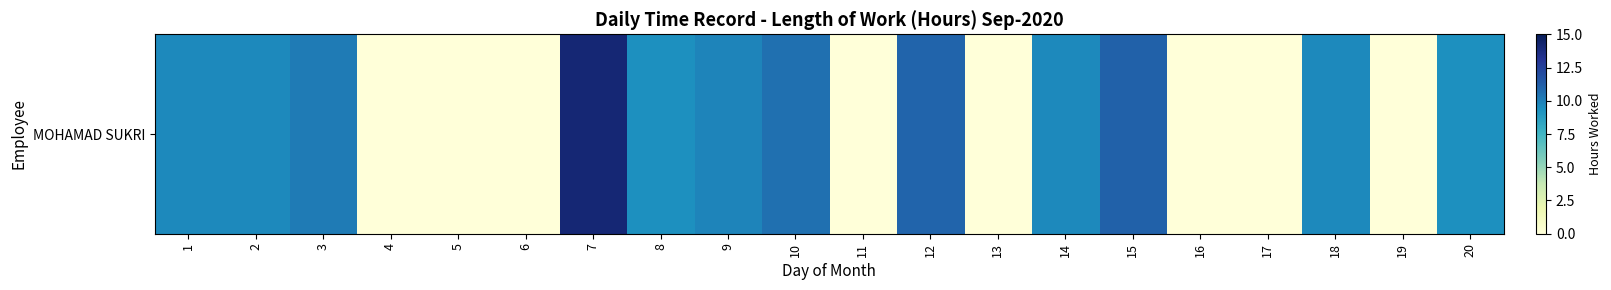

Where does the data first go above 9?

1